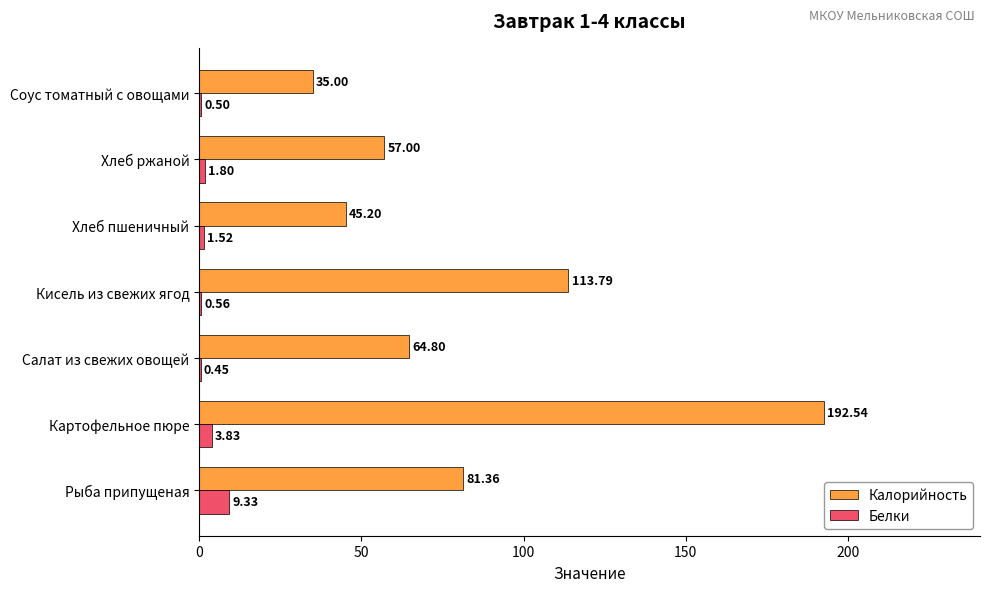

What are all the series names shown in the legend?

Калорийность, Белки